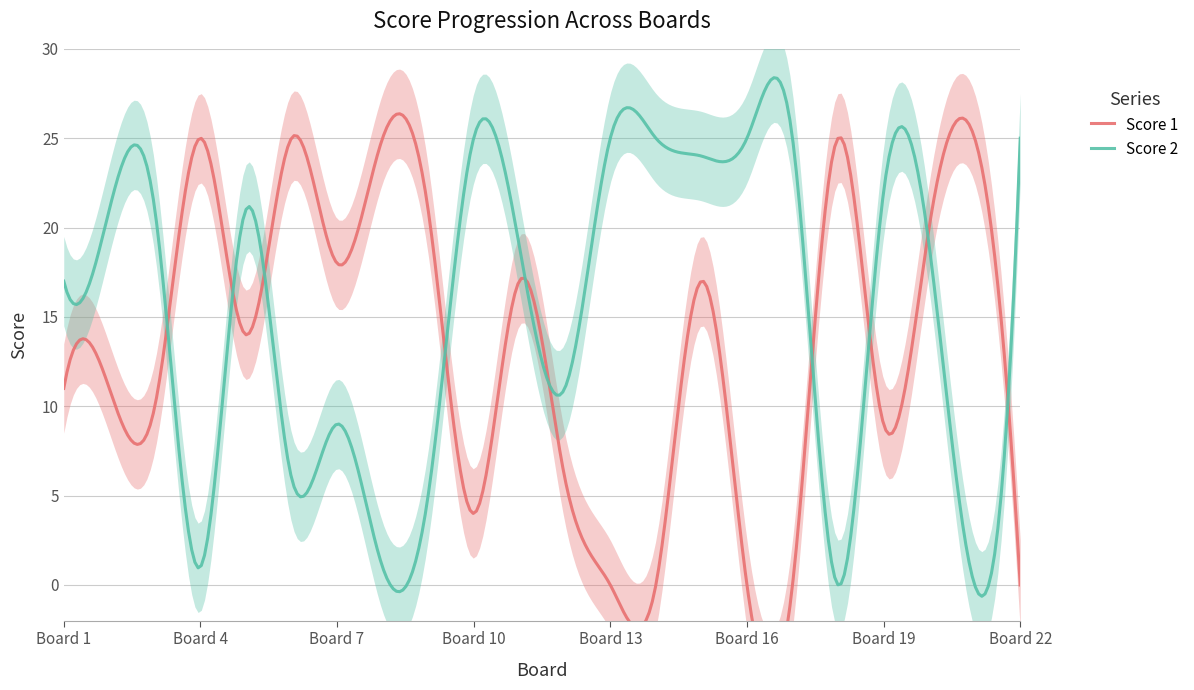

How many values in the Score 1 series exceed 14?

10